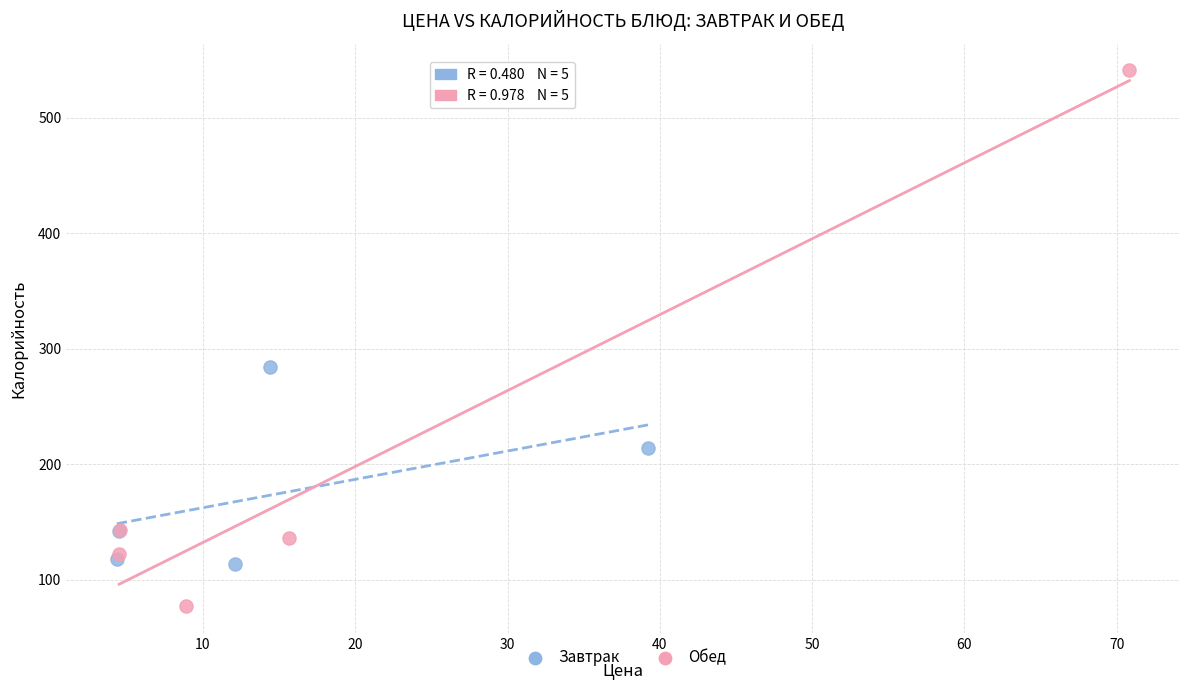

Which series reaches the minimum Y coordinate?

Обед